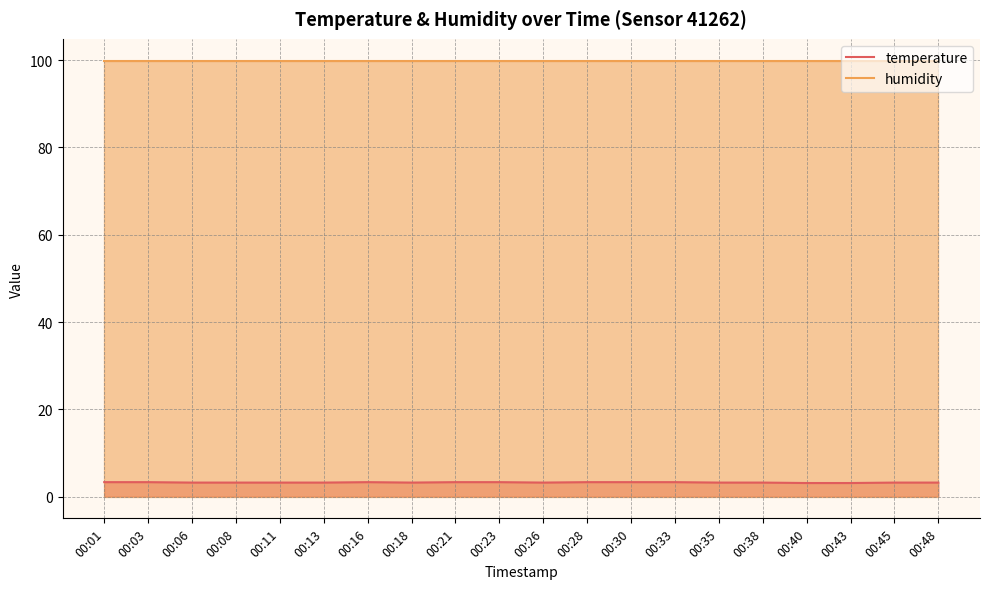

Reading left to right, extract all data points from this chart.

temperature: 3.3	3.3	3.2	3.2	3.2	3.2	3.3	3.2	3.3	3.3	3.2	3.3	3.3	3.3	3.2	3.2	3.1	3.1	3.2	3.2
humidity: 99.9	99.9	99.9	99.9	99.9	99.9	99.9	99.9	99.9	99.9	99.9	99.9	99.9	99.9	99.9	99.9	99.9	99.9	99.9	99.9